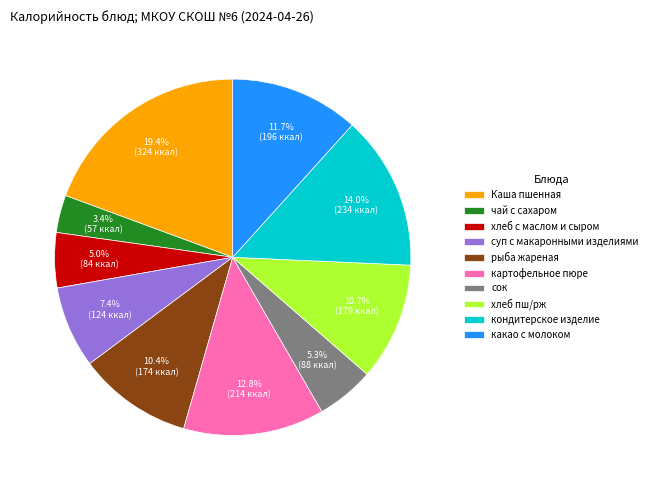

To the nearest percent, what is the average slice percentage?

10%